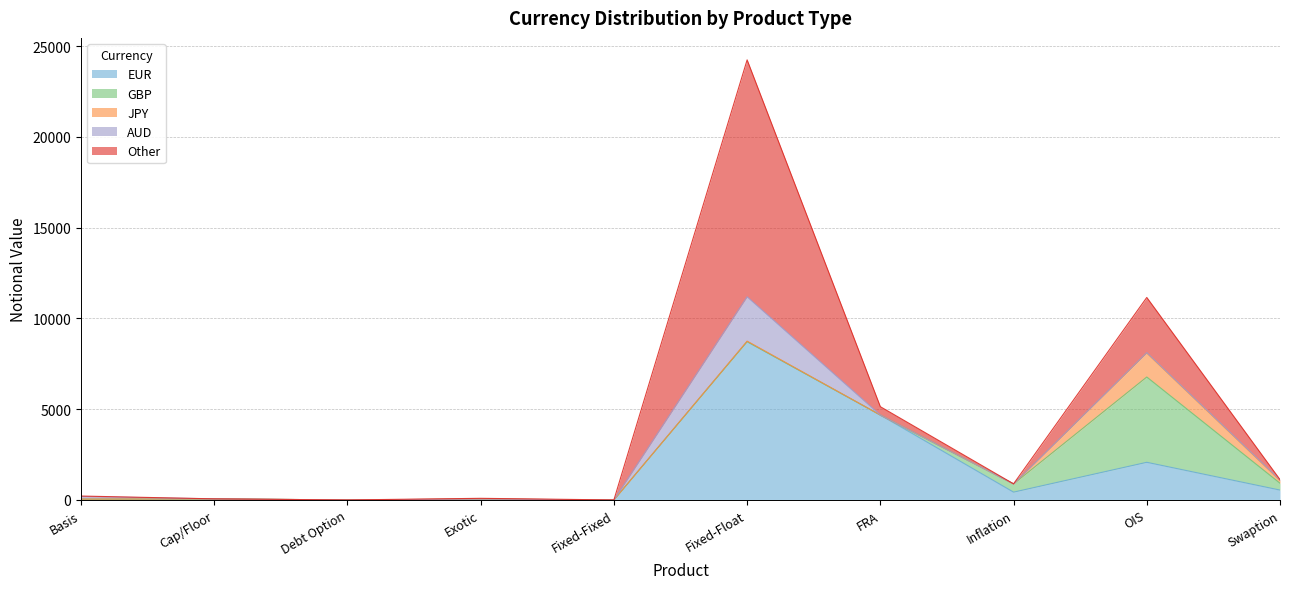

What is the value of the Other point at the 4th from the left?

40